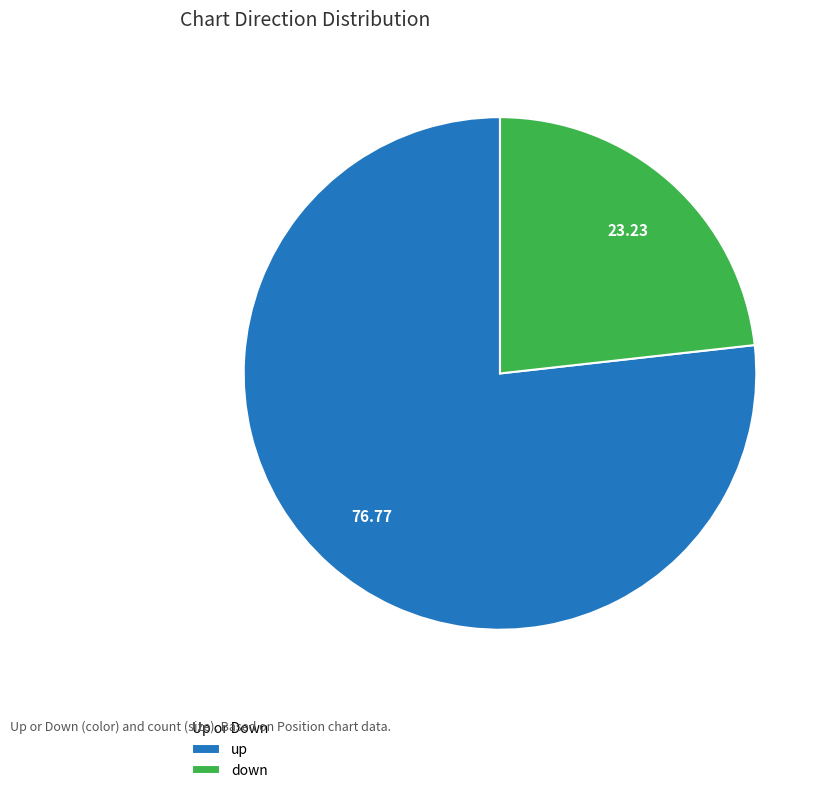

True or false: up accounts for 77% of the total.

True